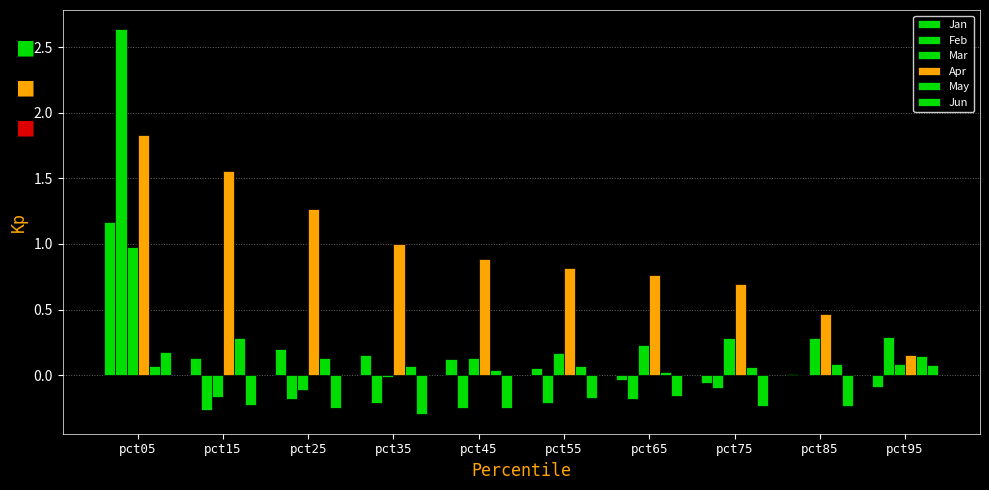

What is the difference between the maximum and minimum values in the May series?

0.3